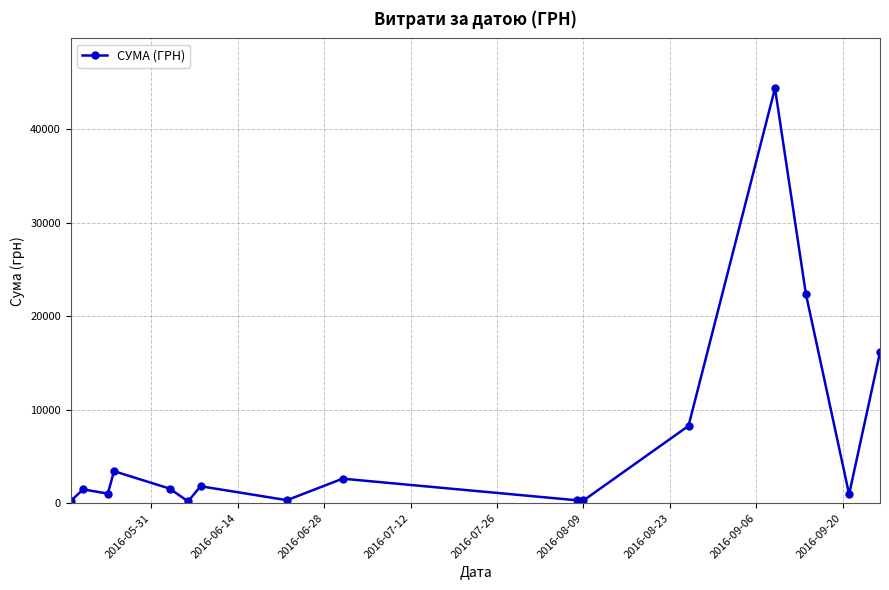

What is the difference between the maximum and minimum values?

44214.2